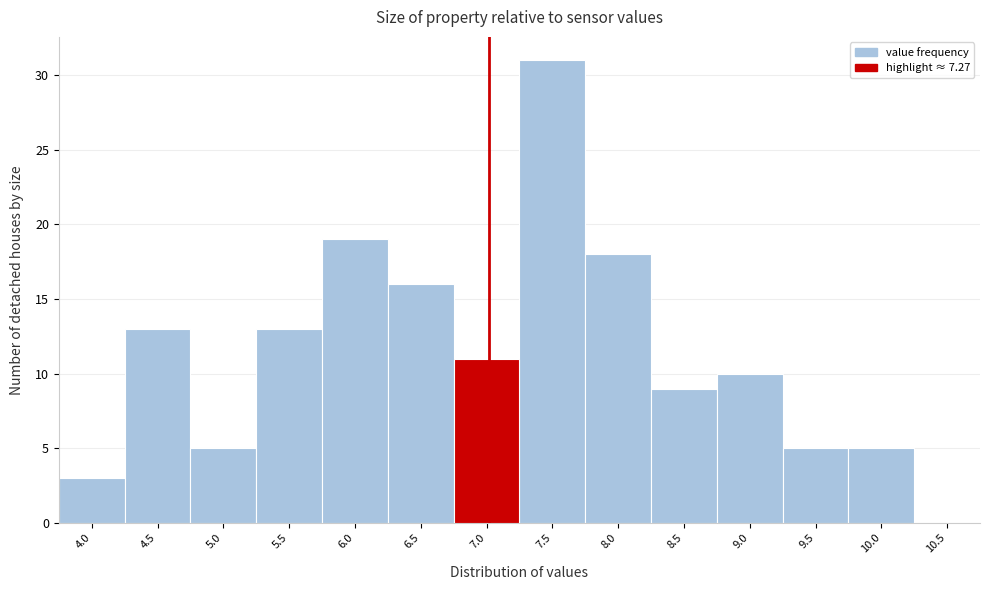

Reading right to left, what are all the values shown in this chart?

10.5=0	10.0=5	9.5=5	9.0=10	8.5=9	8.0=18	7.5=31	7.0=11	6.5=16	6.0=19	5.5=13	5.0=5	4.5=13	4.0=3